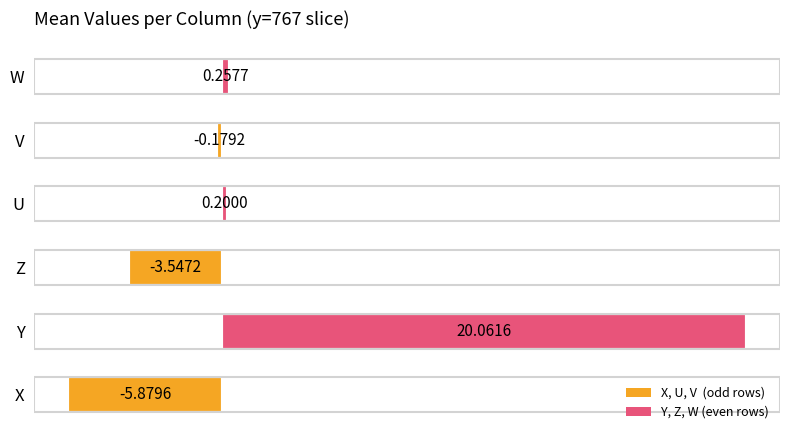

Which label corresponds to the largest value in the chart?

Y